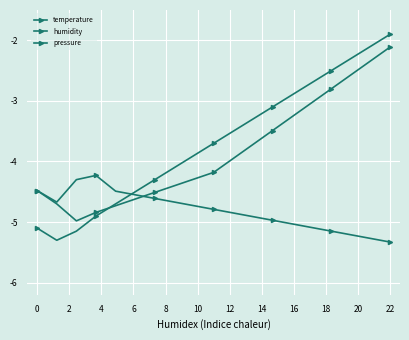

At how many categories does at least one series exceed -3?

6